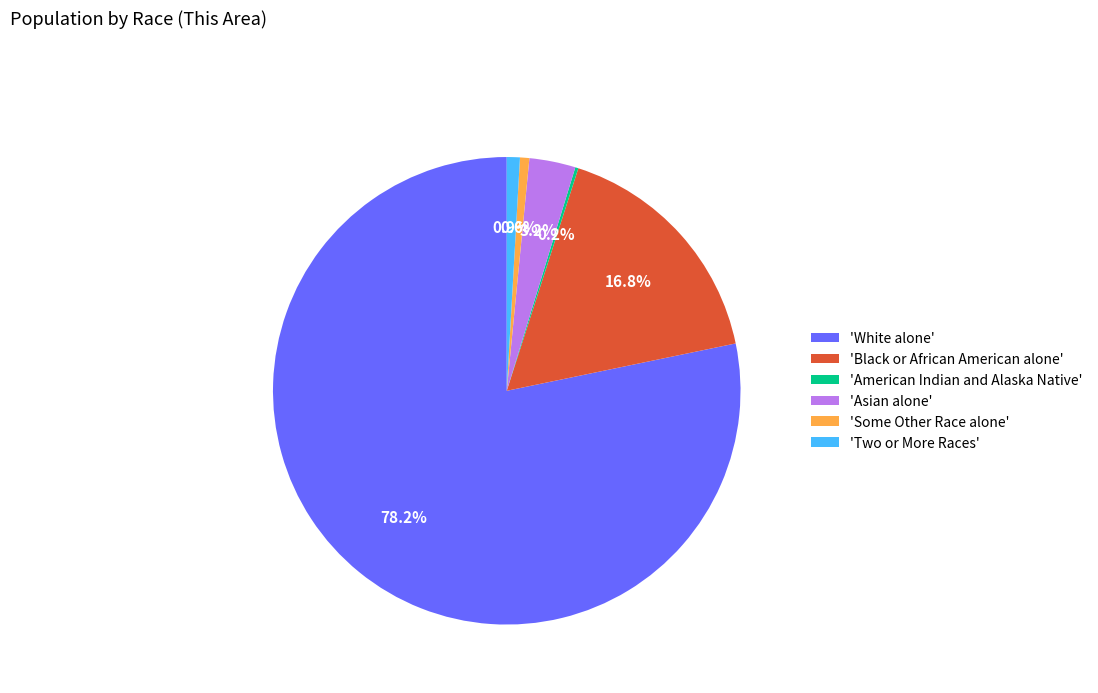

What is the total percentage of 'Two or More Races' and 'Black or African American alone'?

17.7%